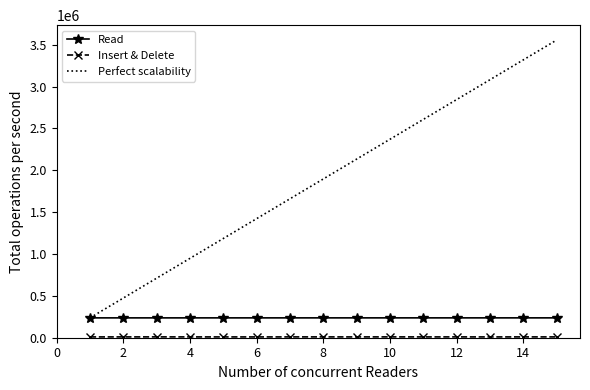

What is the maximum value for Perfect scalability?

3556890